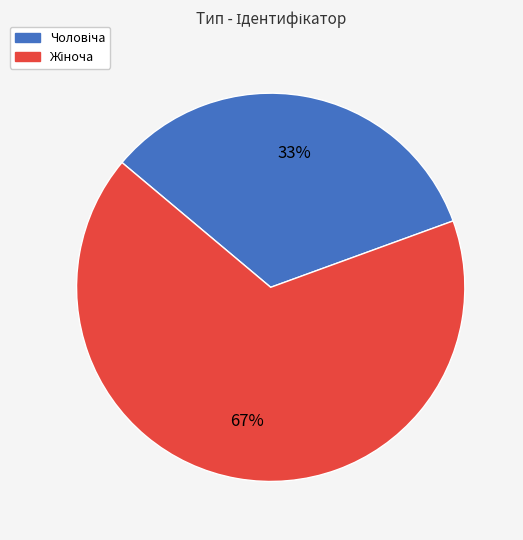

How many segments does this pie chart have?

2